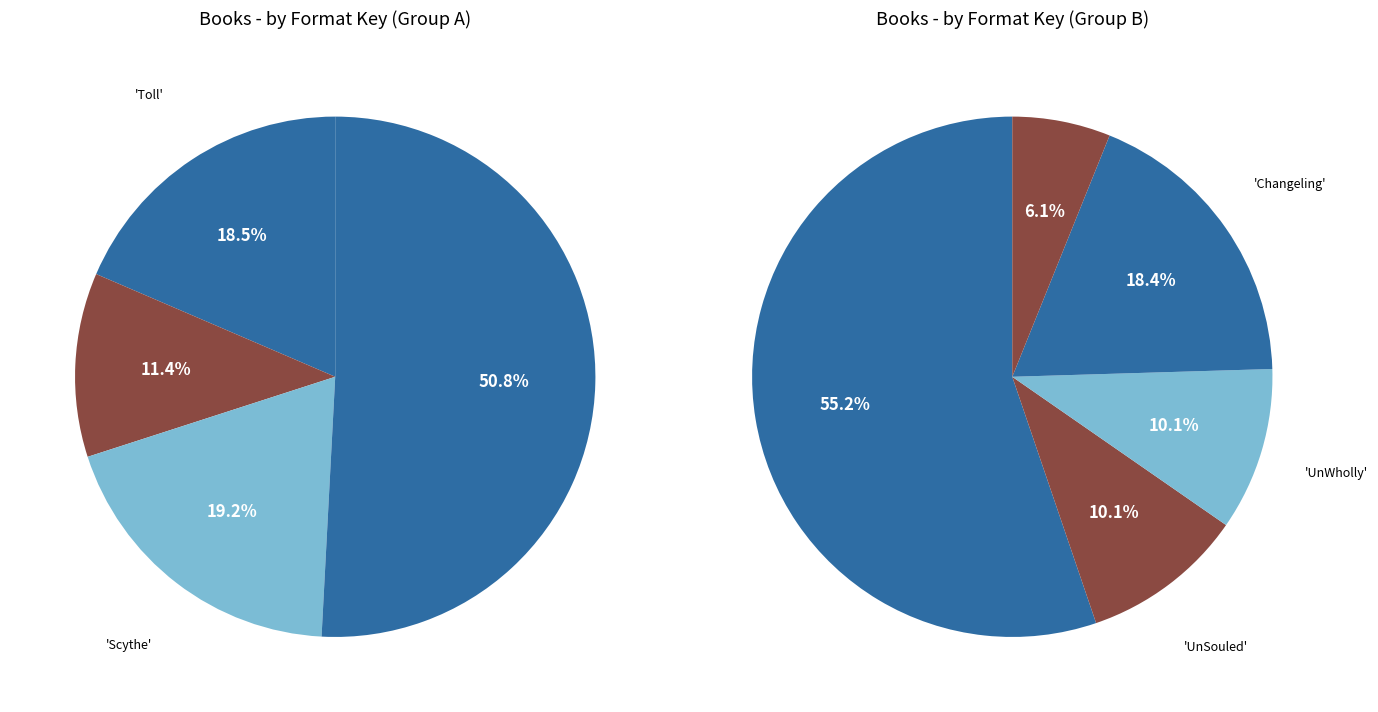

Is the sum of Toll and UnDivided greater than half?

No